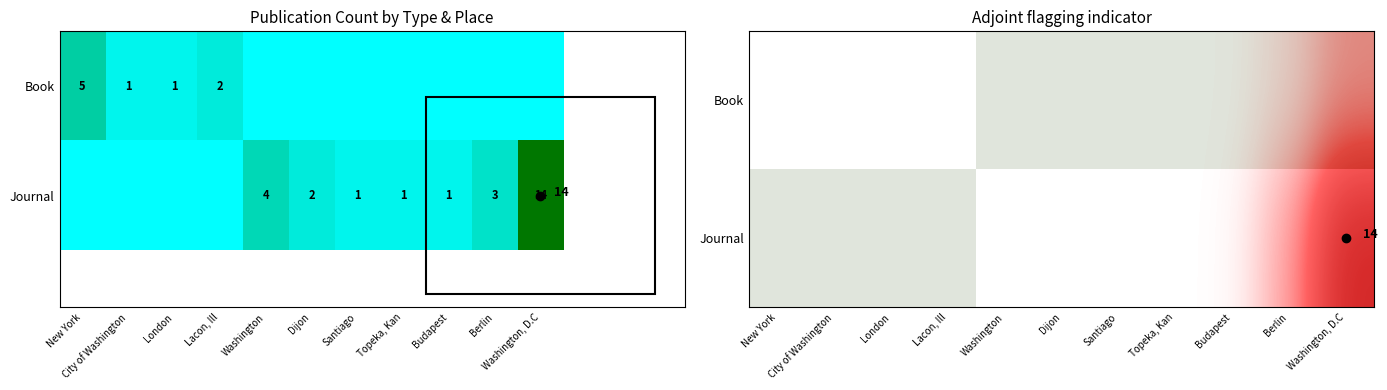

How many data points does each series have?

11